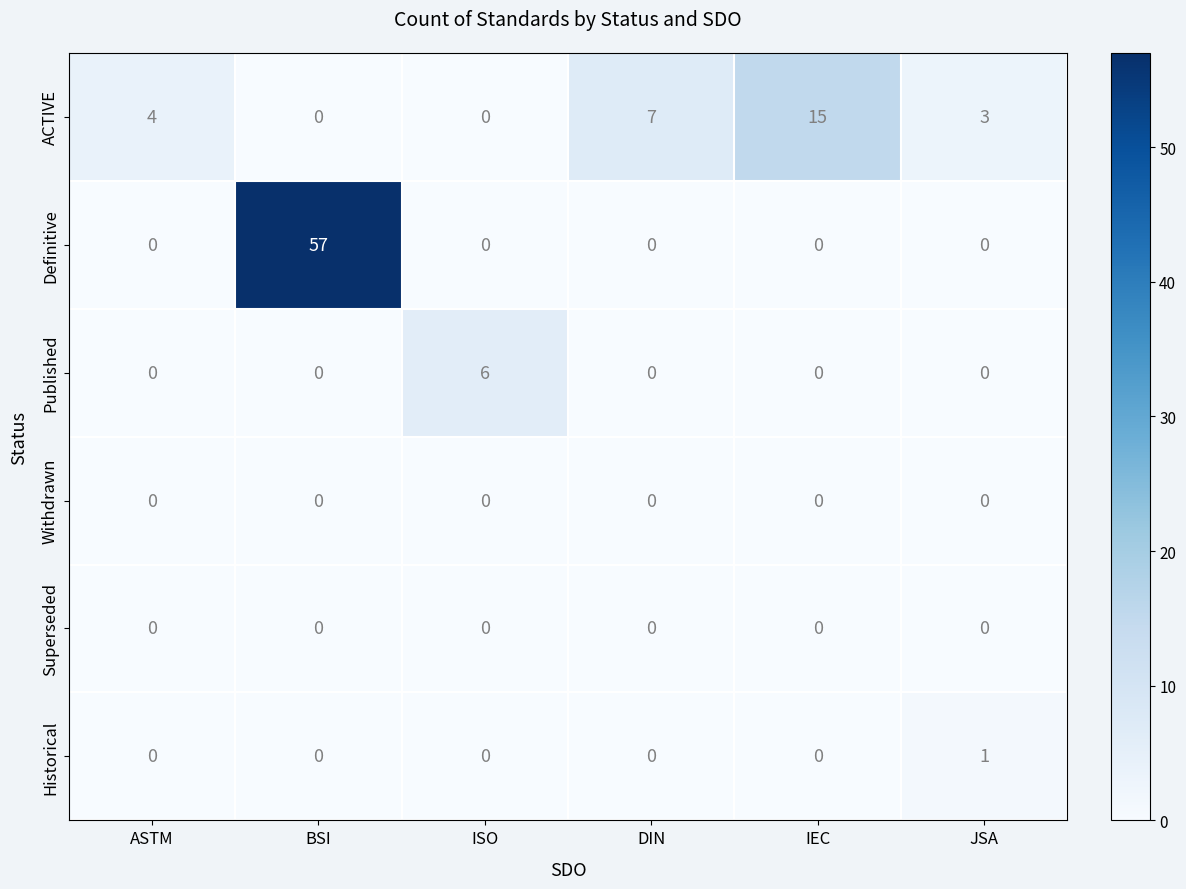

Is it true that Withdrawn equals 0 at DIN?

True